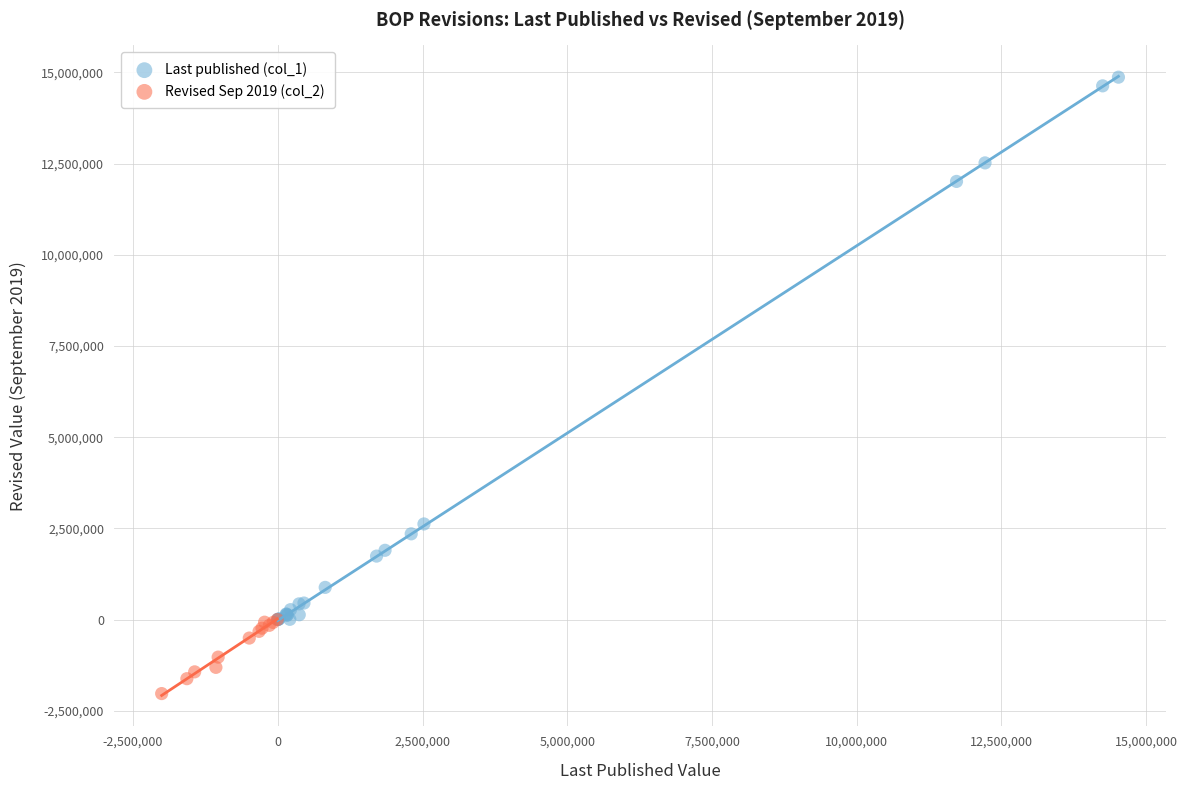

Which series has the largest Y range (max minus min)?

Last published (col_1)